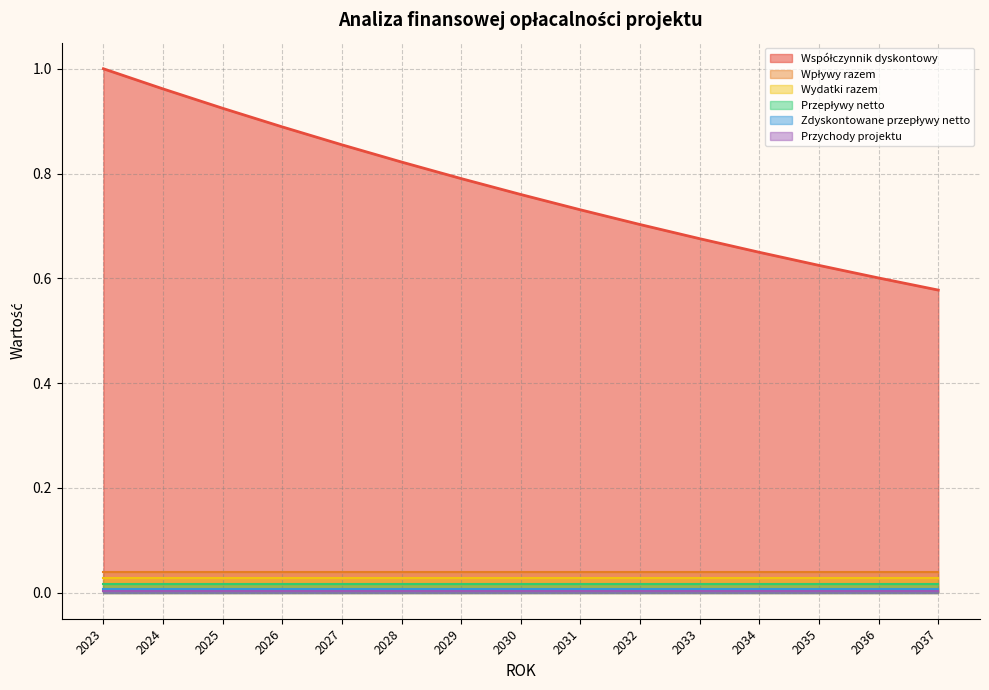

Which has a higher value, 2035 or 2036?

2035